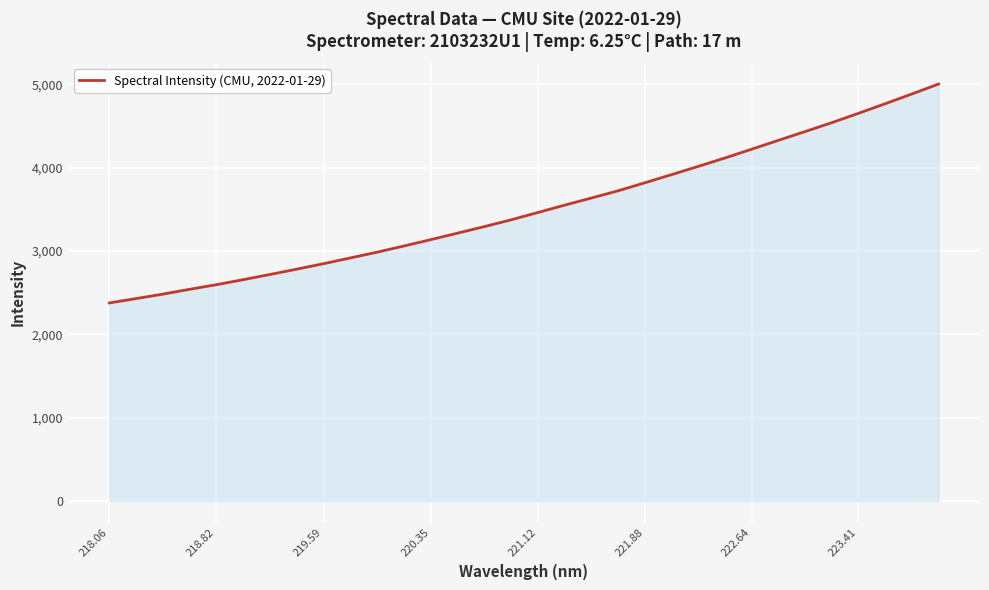

What is the minimum value shown in the chart?

2377.2